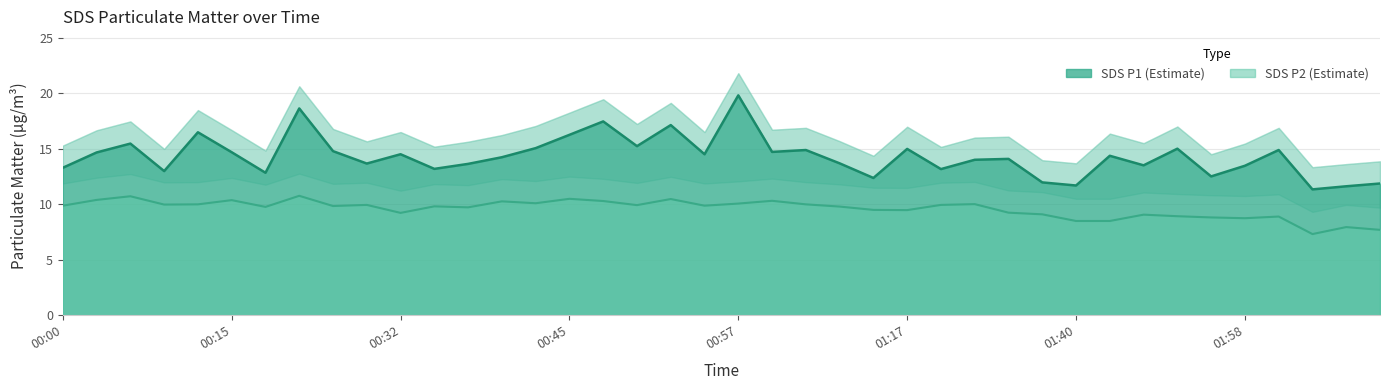

In SDS_P1, how many points are higher than both neighbors (excluding endpoints)?

13